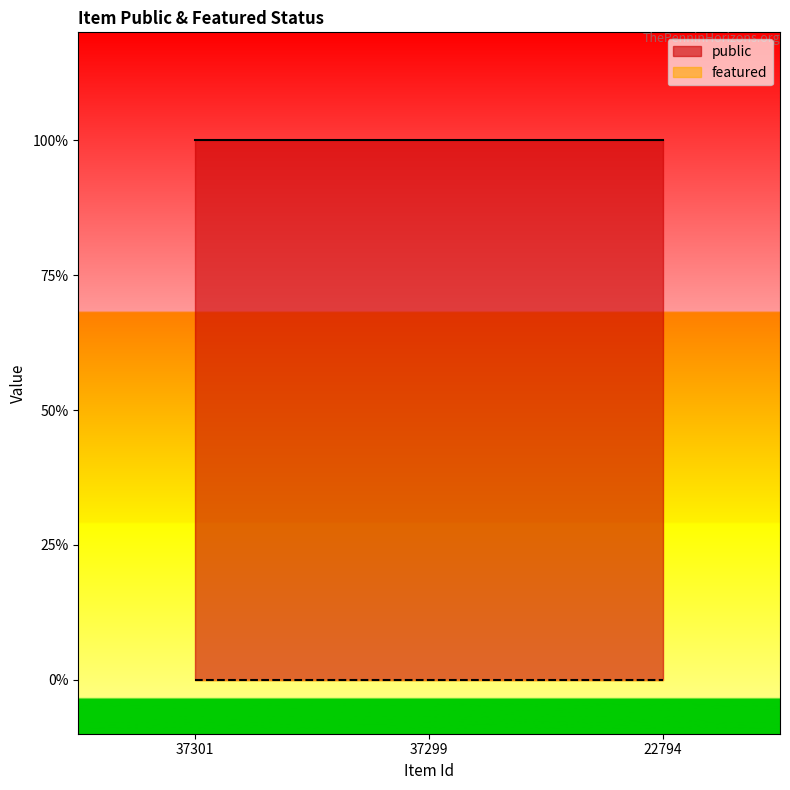

At which category is the sum across all series the highest?

37301